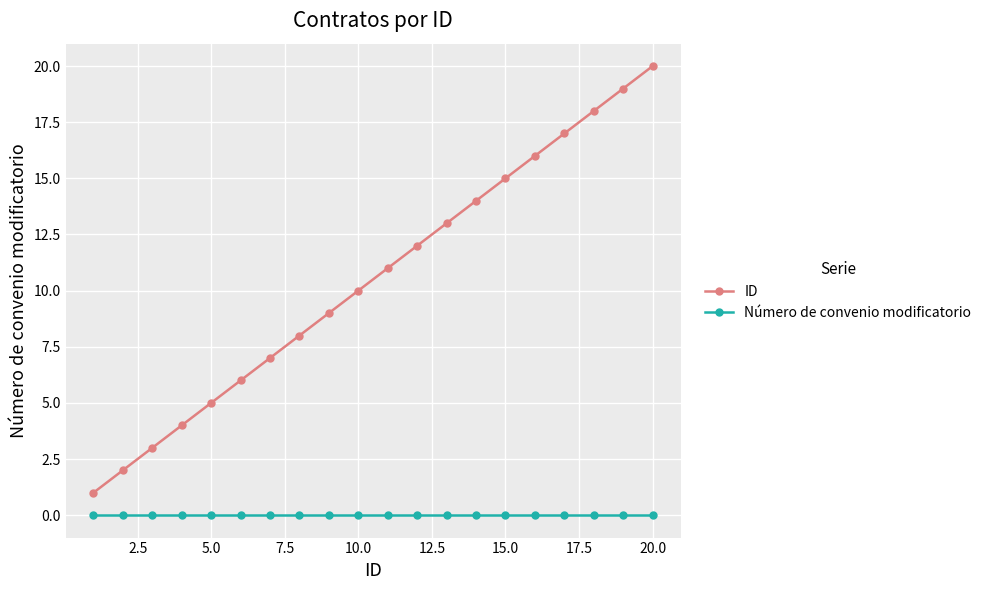

Does the chart have visible grid lines?

Yes